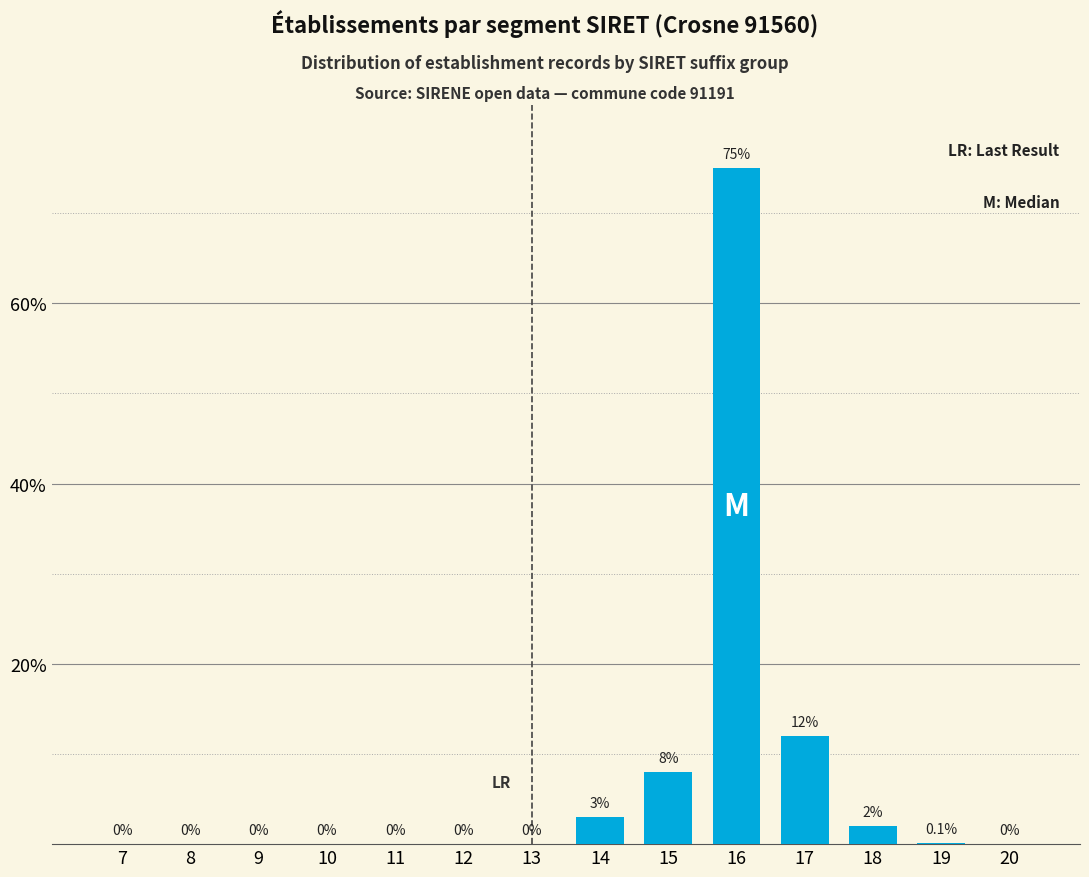

Reading right to left, what are all the values shown in this chart?

20=0.0	19=0.1	18=2.0	17=12.0	16=75.0	15=8.0	14=3.0	13=0.0	12=0.0	11=0.0	10=0.0	9=0.0	8=0.0	7=0.0